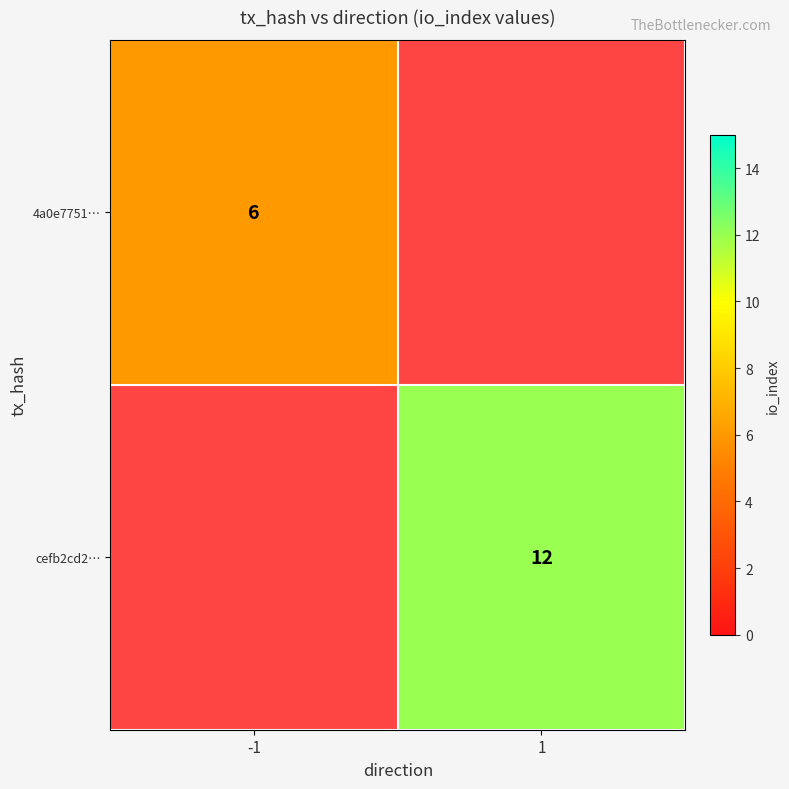

The 4a0e7751… series shows 2.0 at -1. True or false?

False